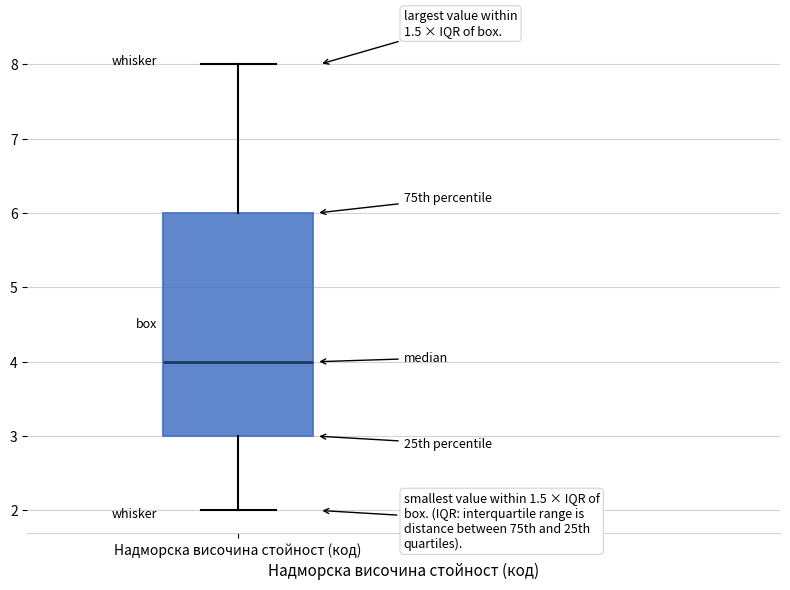

Read this box plot against the y-axis: the position of the median line, the range covered by the box, and the ends of both whiskers. The values are not printed on the chart, so give them approximately, as read against the axis.

median 4, box 3 to 6, whiskers 2 to 8